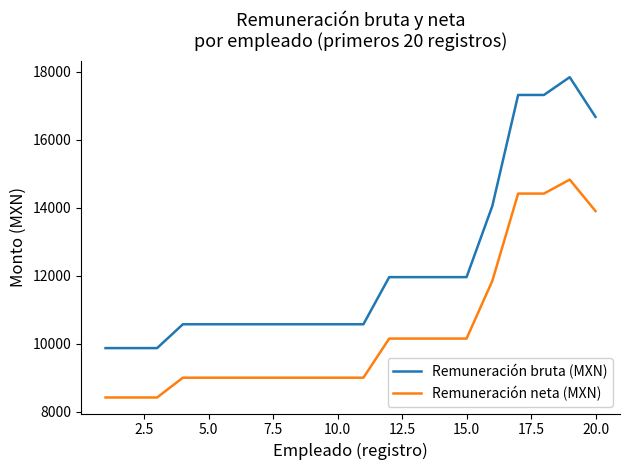

Reading left to right, transcribe all the data shown in this chart.

Remuneración bruta (MXN): 9870.8	9870.8	9870.8	10572.3	10572.3	10572.3	10572.3	10572.3	10572.3	10572.3	10572.3	11959.6	11959.6	11959.6	11959.6	14055.4	17321.0	17321.0	17844.4	16675.7
Remuneración neta (MXN): 8417.2	8417.2	8417.2	9000.0	9000.0	9000.0	9000.0	9000.0	9000.0	9000.0	9000.0	10151.4	10151.4	10151.4	10151.4	11850.4	14418.4	14418.4	14830.0	13904.6